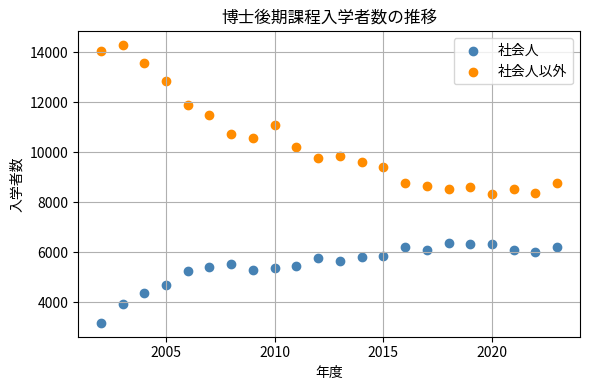

Which series contains the lowest Y value?

社会人